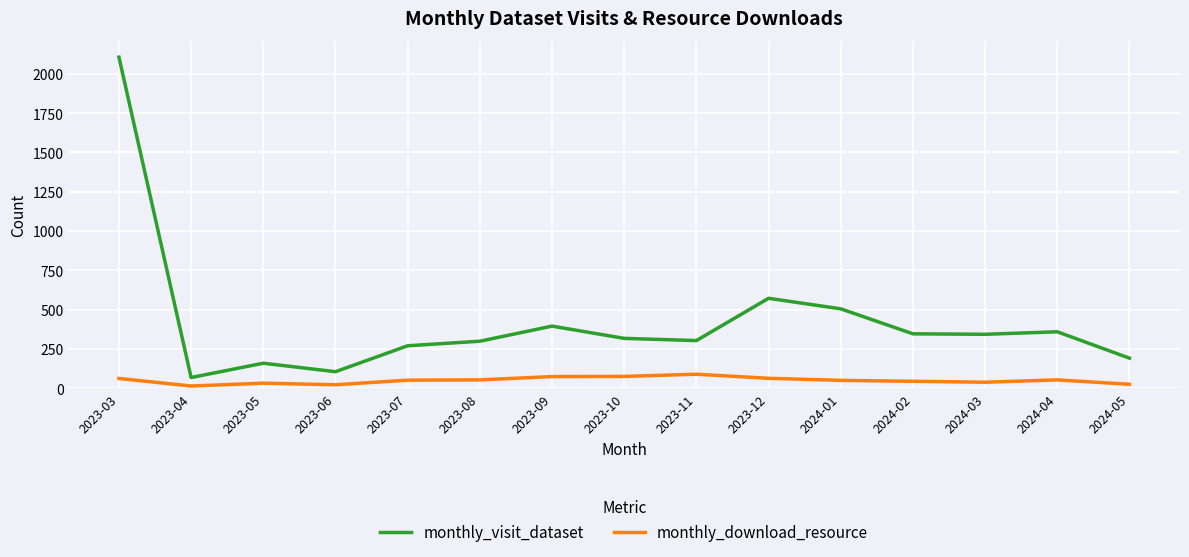

Is the value of monthly_visit_dataset at 2023-10 greater than the value of monthly_download_resource at 2023-03?

Yes